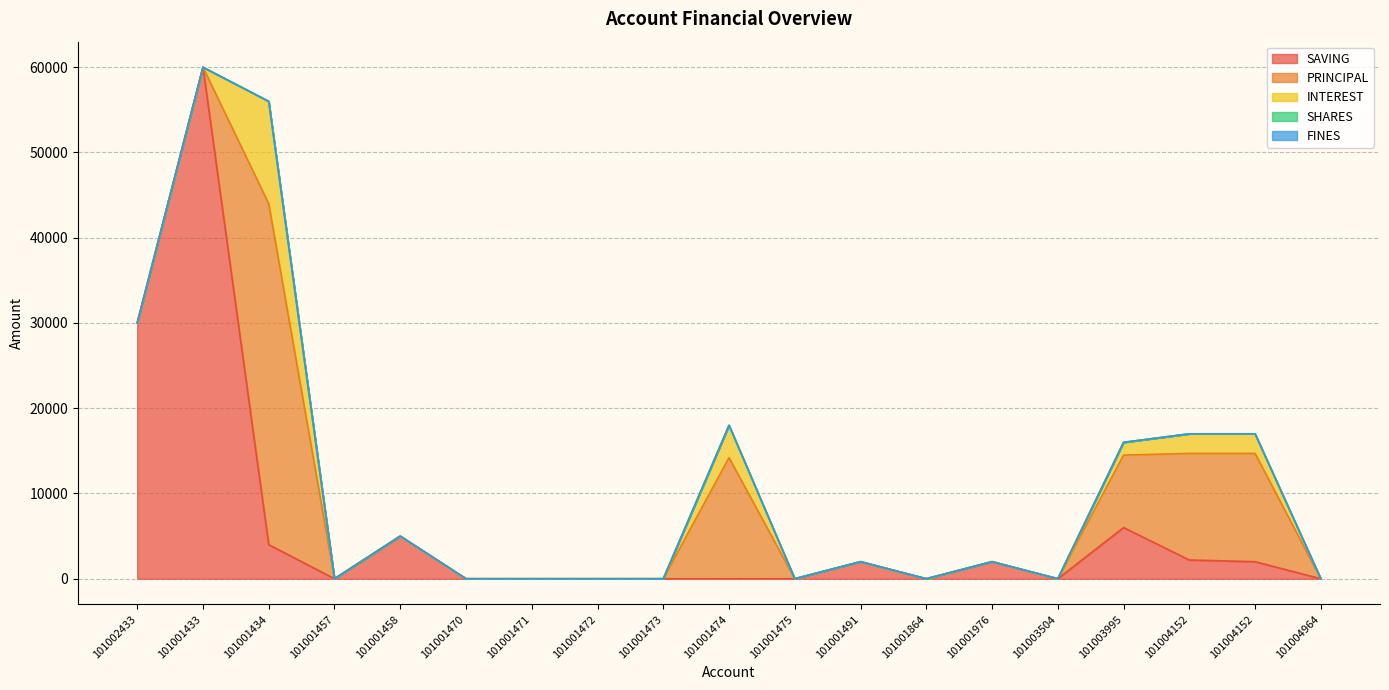

List the labels in order of INTEREST value, largest first.

101001434, 101001474, 101004152, 101004152, 101003995, 101002433, 101001433, 101001457, 101001458, 101001470, 101001471, 101001472, 101001473, 101001475, 101001491, 101001864, 101001976, 101003504, 101004964